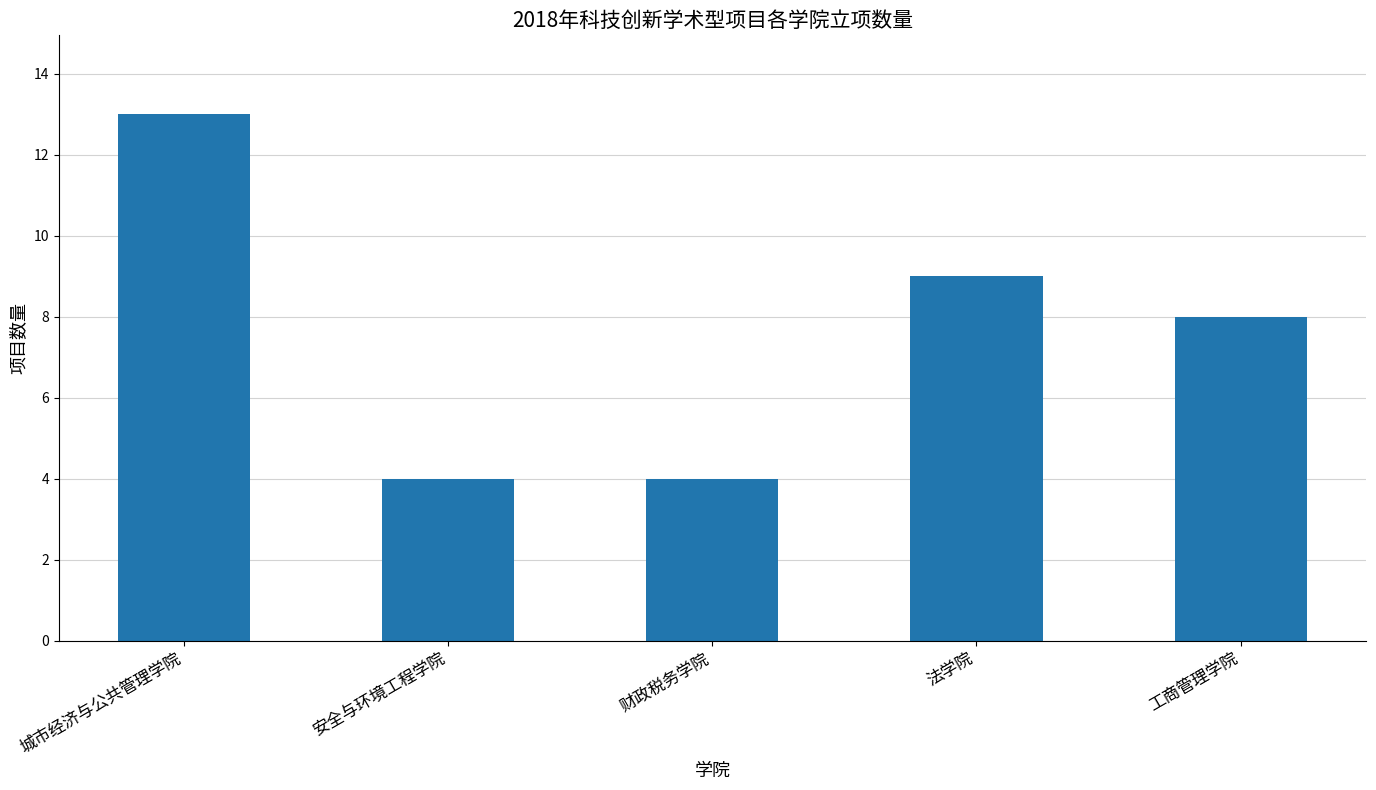

True or false: the data shows 8 at 工商管理学院.

True